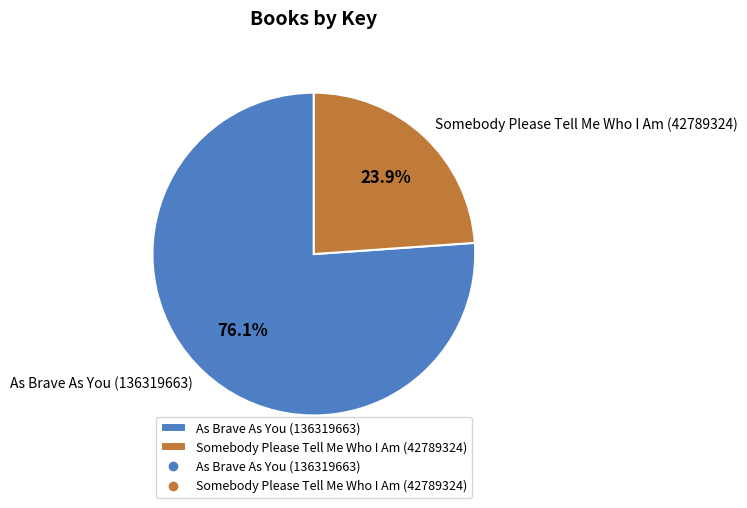

Which category has the smallest portion of the pie?

Somebody Please Tell Me Who I Am (42789324)